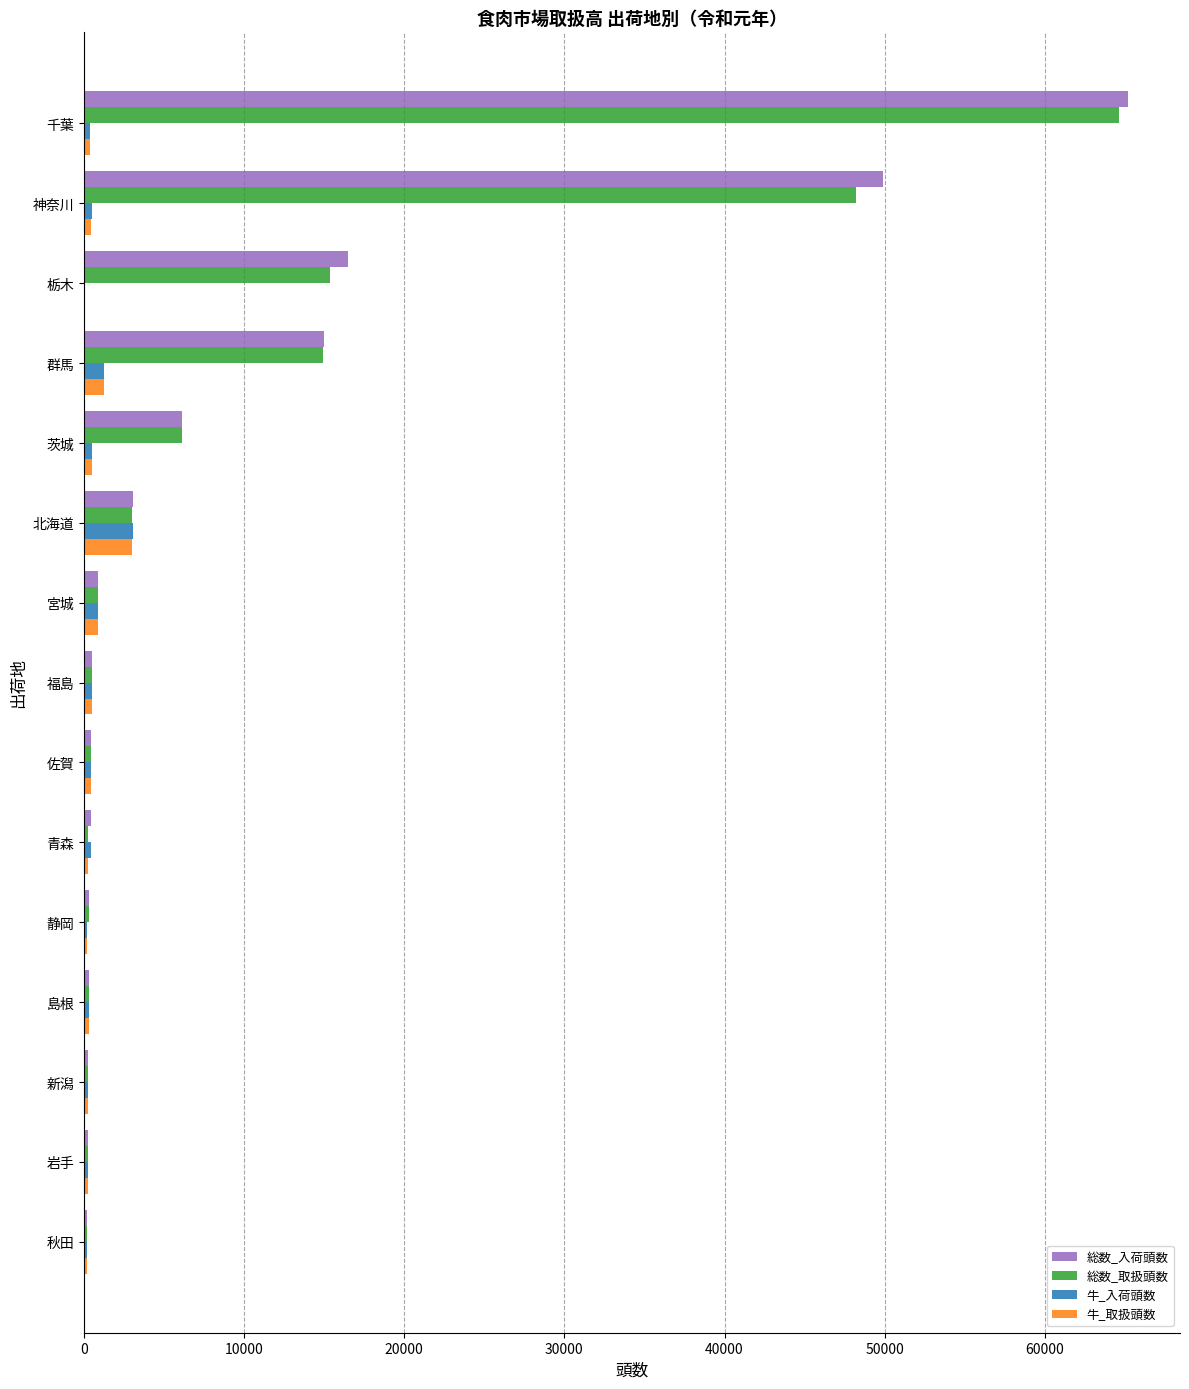

What are all the series names shown in the legend?

総数_入荷頭数, 総数_取扱頭数, 牛_入荷頭数, 牛_取扱頭数